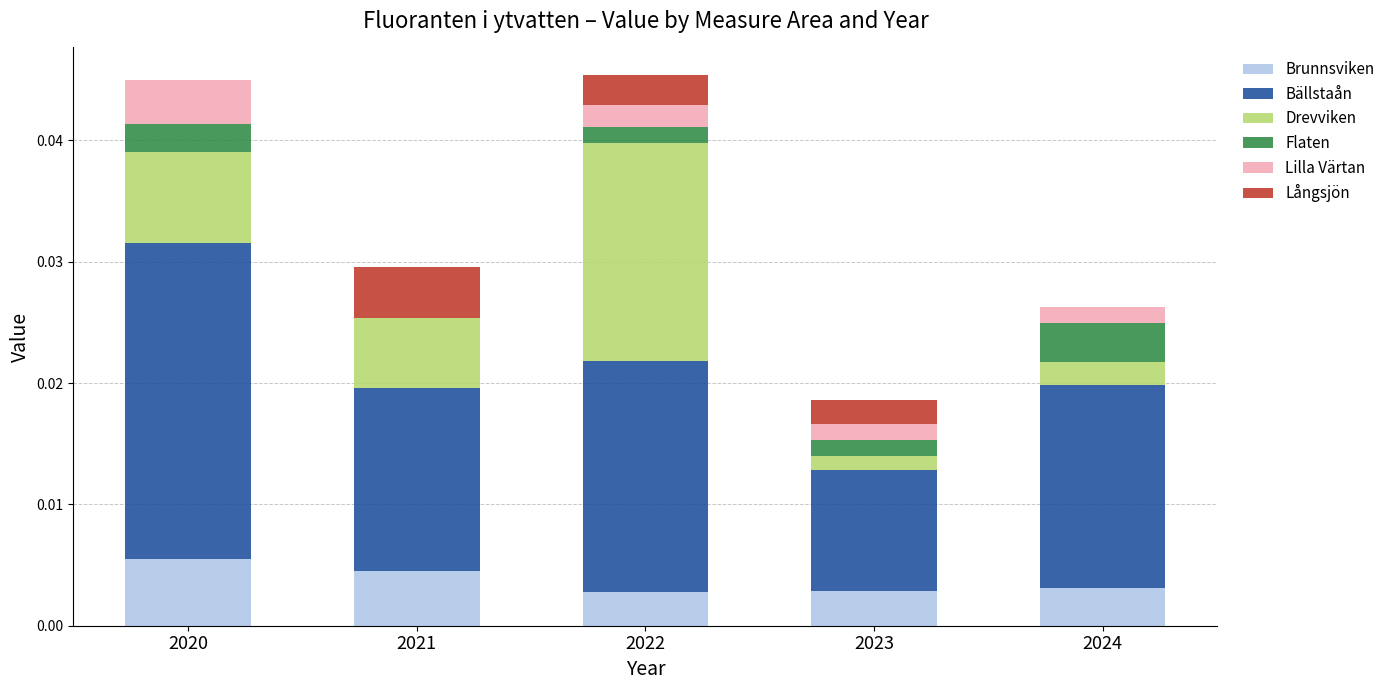

How many series are shown in this chart?

6